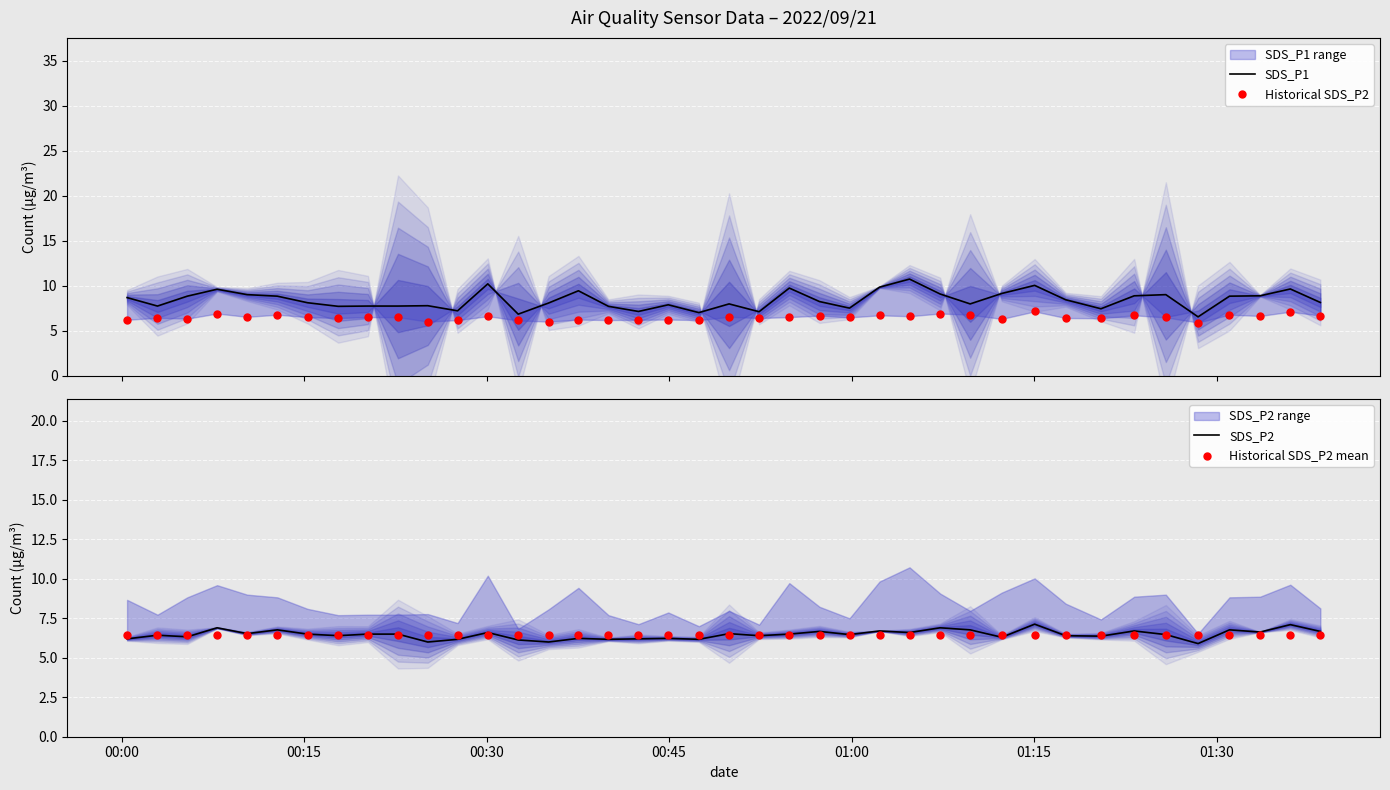

Which series has the largest Y range (max minus min)?

SDS_P1